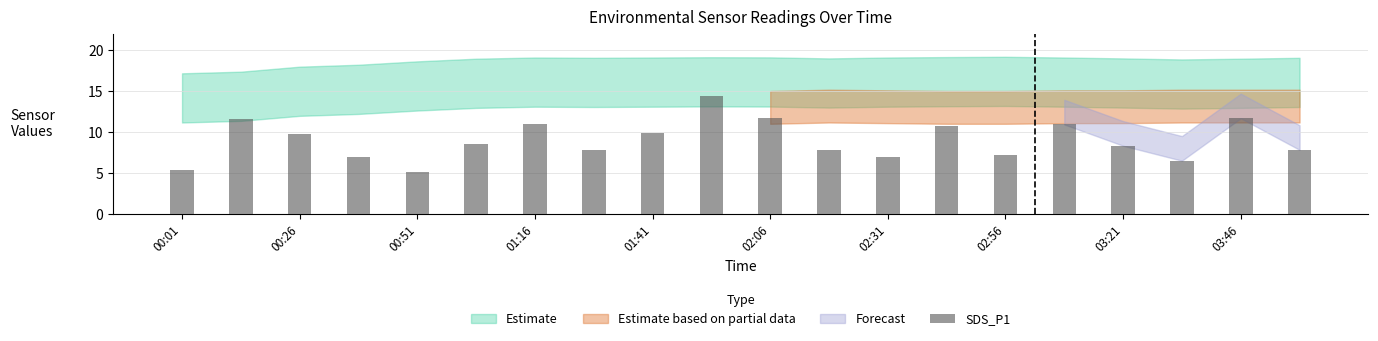

What is the smallest value displayed?

5.1